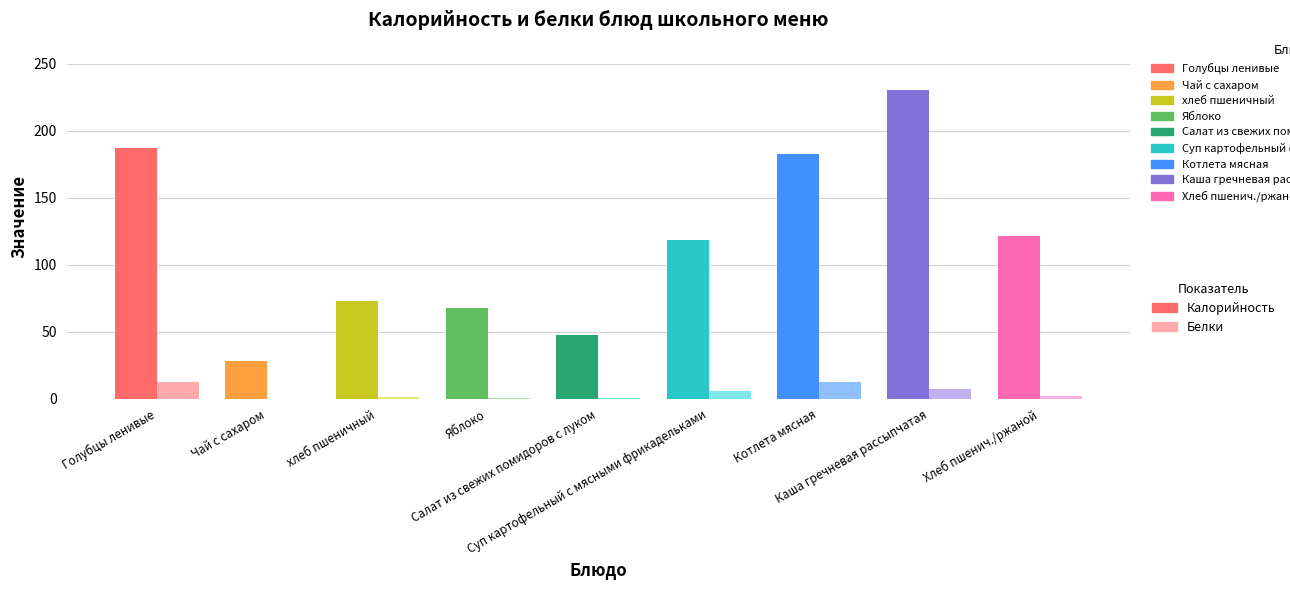

What is the sum of all Калорийность values?

1057.7